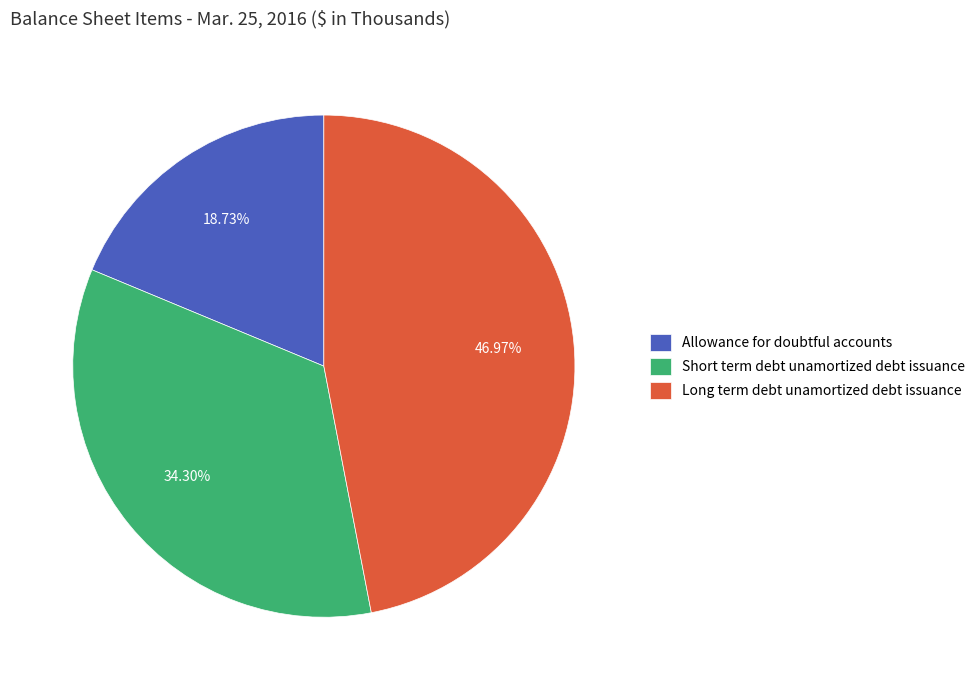

How many segments does this pie chart have?

3